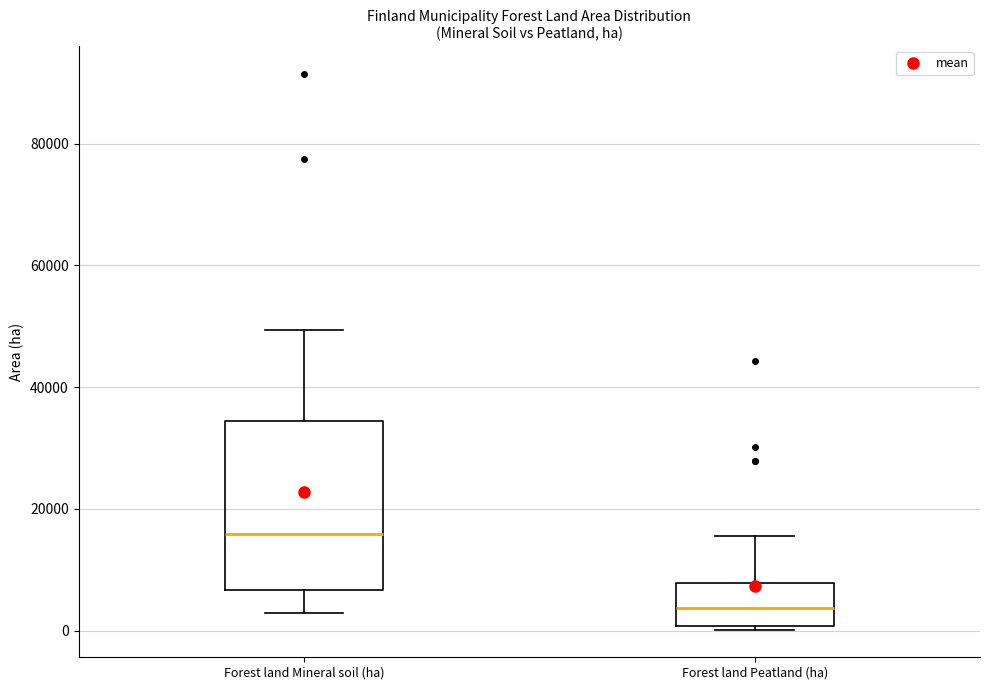

Where is the upper edge of the box for Forest land Mineral soil (ha) on the y-axis? The values are not printed on the chart, so give them approximately, as read against the axis.

34000